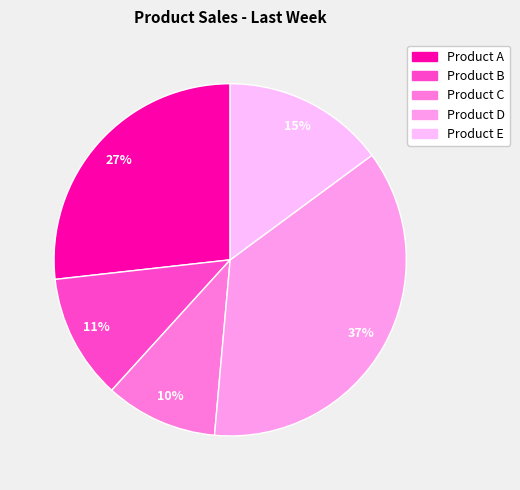

Count the number of slices in the pie.

5